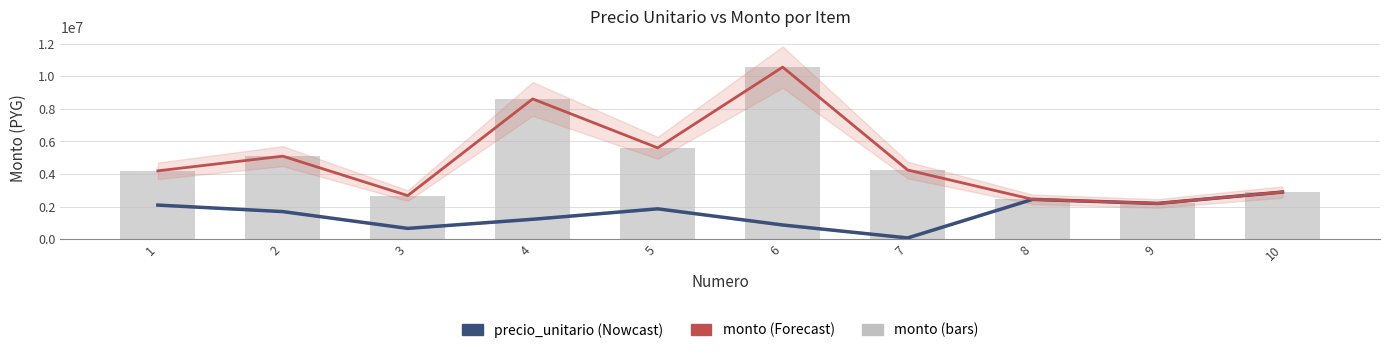

Which series has the largest range (max minus min)?

monto (line)